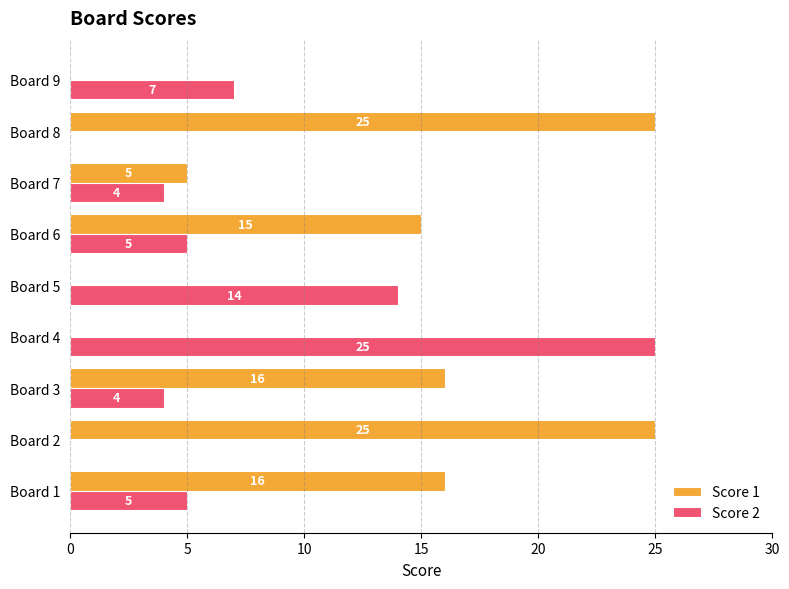

Which series changed the most between Board 3 and Board 8?

Score 1